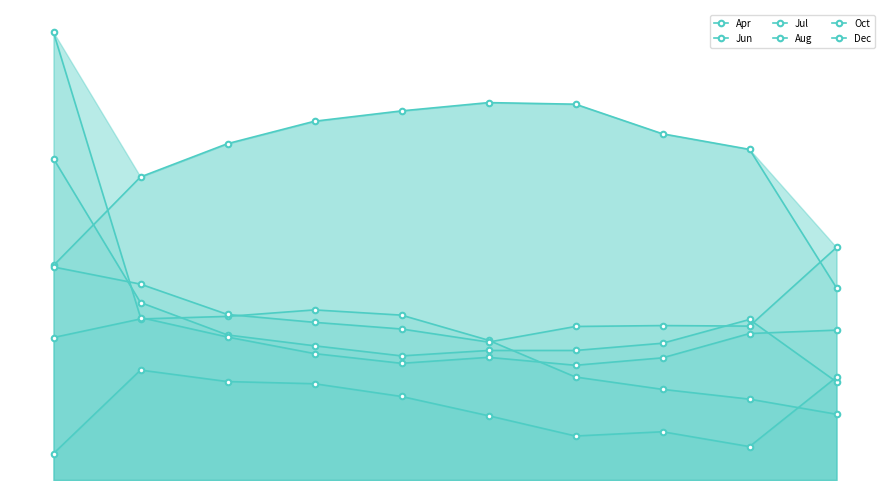

What is the value of the Jul point at the 7th from the left?

0.4